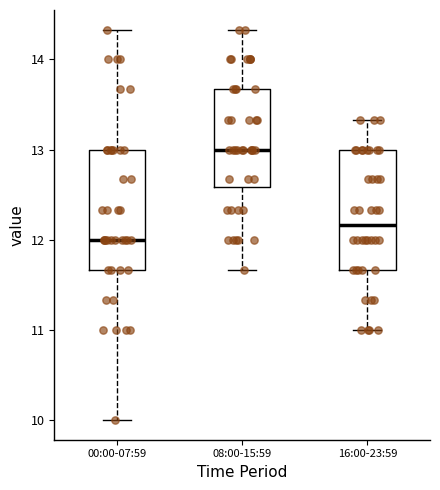

Reading left to right, transcribe this box plot: for each box, give where its median line is, the range the box spans, and where its two whiskers end, as read against the y-axis. The values are not printed on the chart, so give them approximately, as read against the axis.

00:00-07:59: median 12.0, box 11.7 to 13.0, whiskers 10.0 to 14.3
08:00-15:59: median 13.0, box 12.6 to 13.7, whiskers 11.7 to 14.3
16:00-23:59: median 12.2, box 11.7 to 13.0, whiskers 11.0 to 13.3